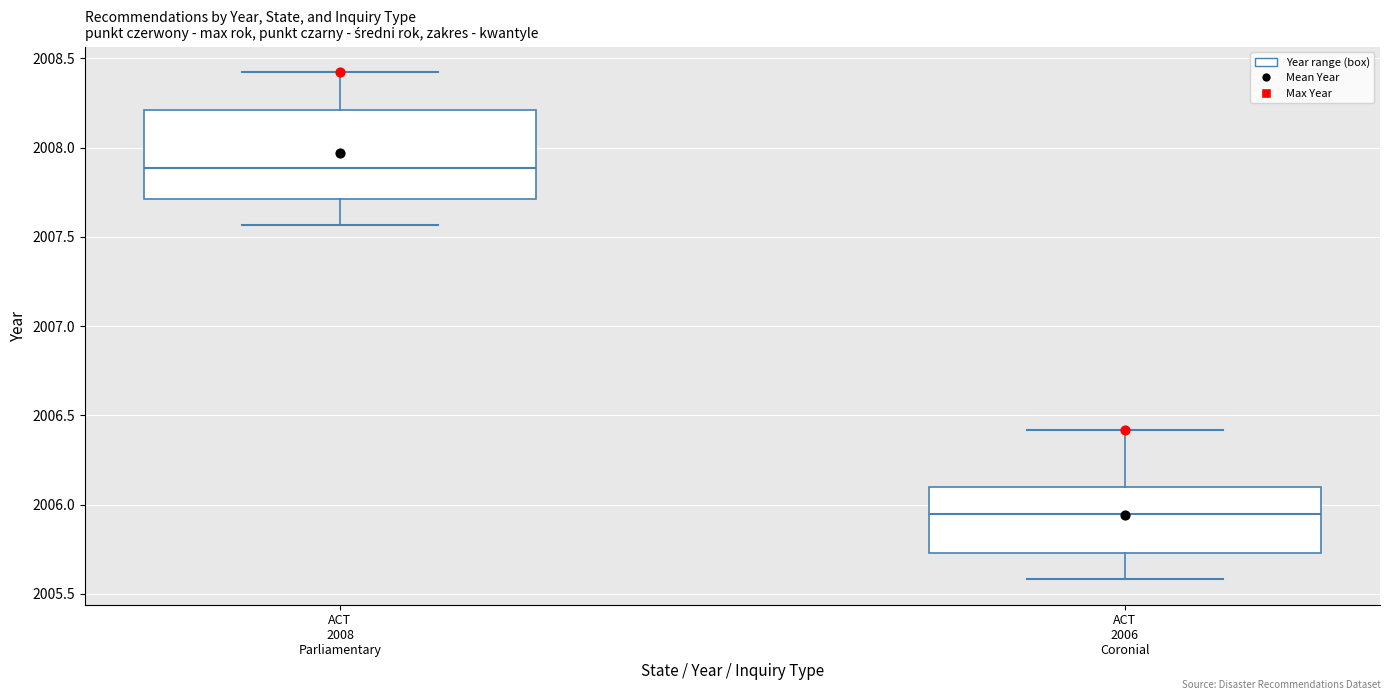

Where is the lower edge of the box for ACT 2006 Coronial on the y-axis? The values are not printed on the chart, so give them approximately, as read against the axis.

2005.75